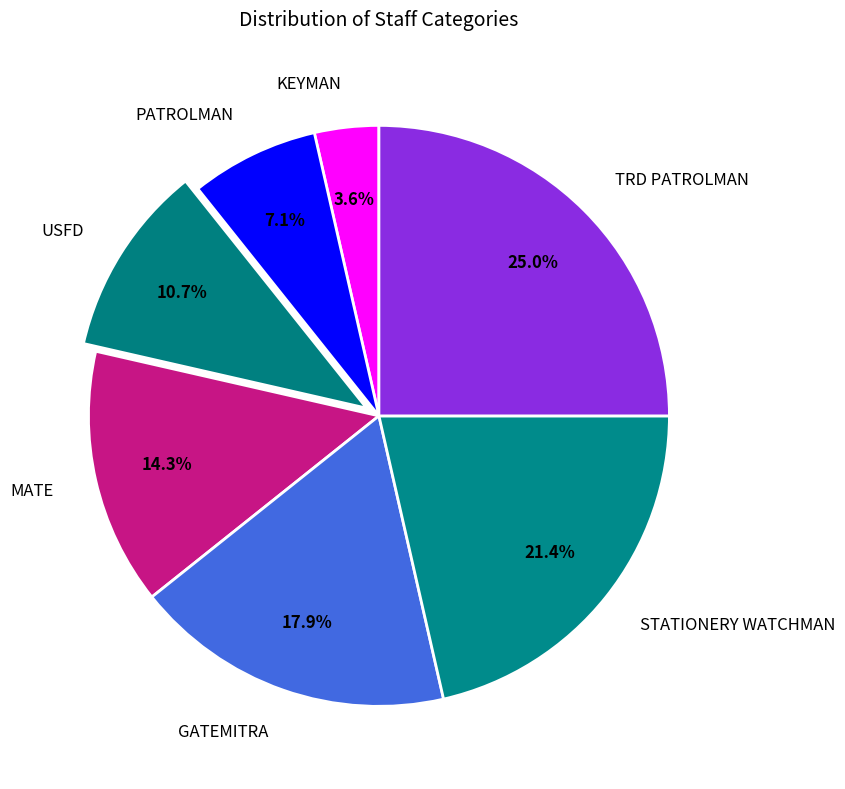

To the nearest percent, what percentage of the pie is STATIONERY WATCHMAN?

21%